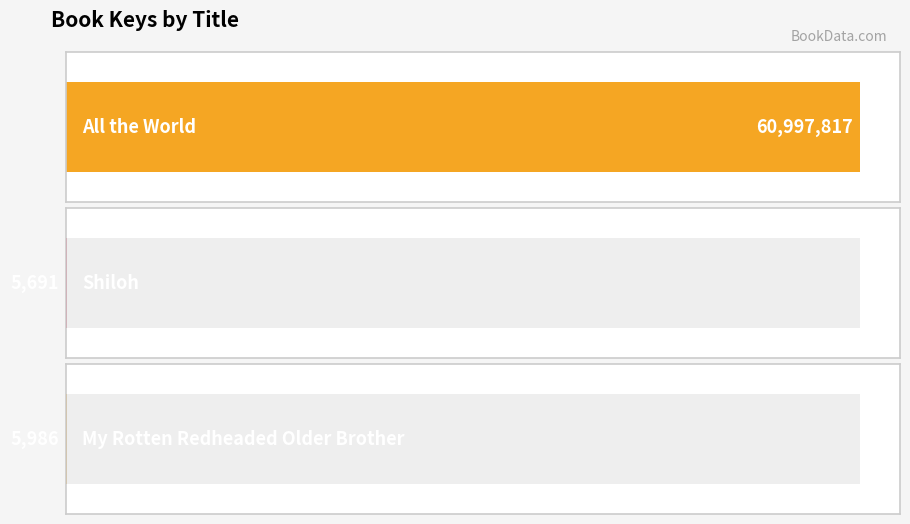

Approximately how many times larger is the value at All the World compared to My Rotten Redheaded Older Brother?

10190.1